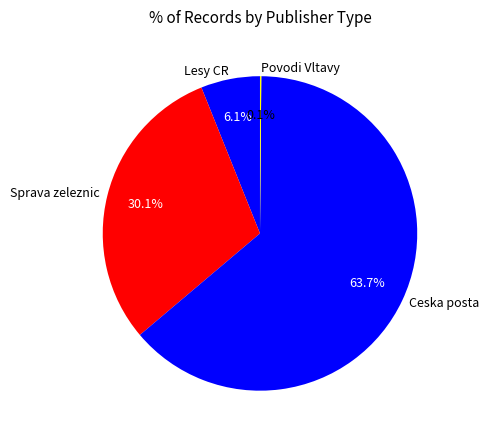

Which category has the biggest portion of the pie?

Ceska posta